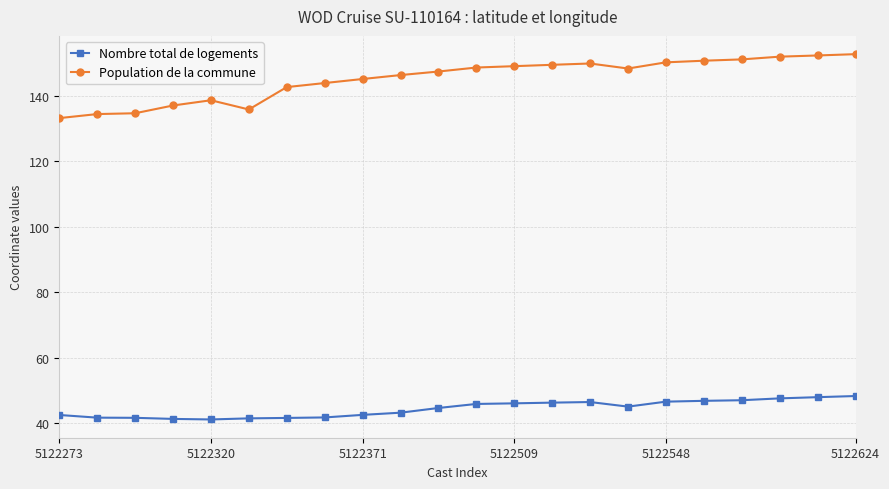

True or false: Population de la commune has more than 1 points higher than both neighbors.

True